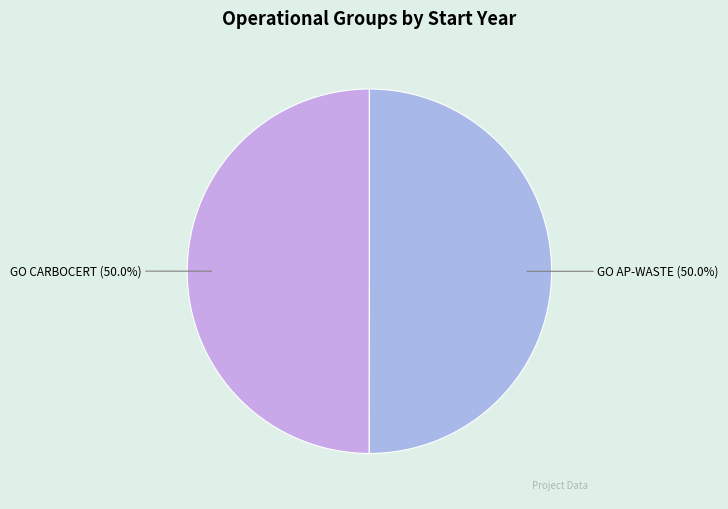

Count the number of slices in the pie.

2